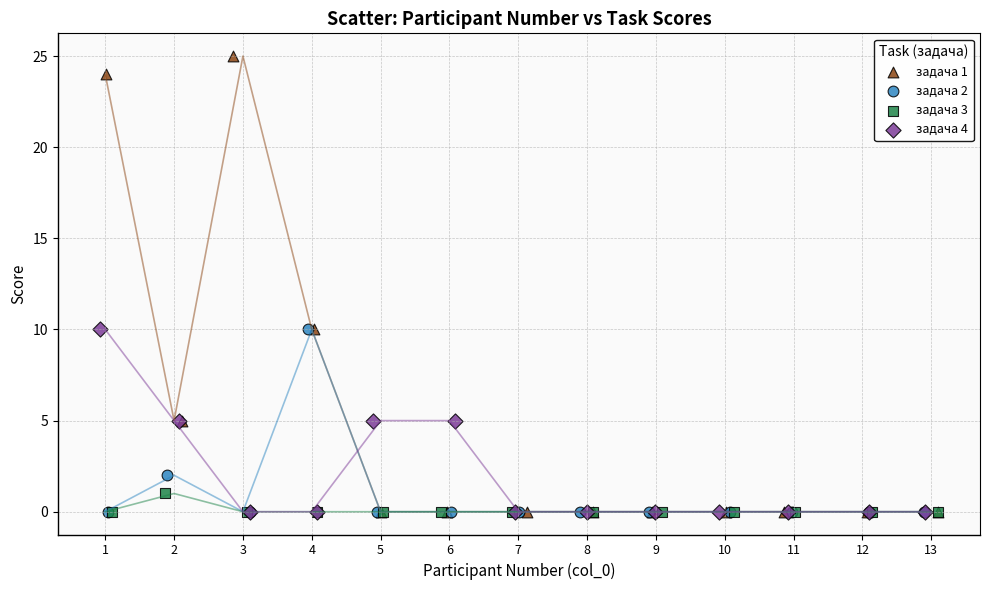

Which series has the largest Y range (max minus min)?

задача 1